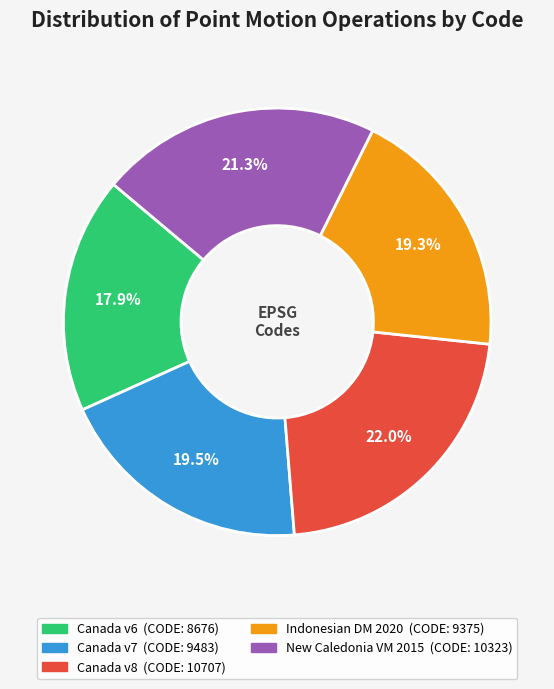

Count the number of slices in the pie.

5